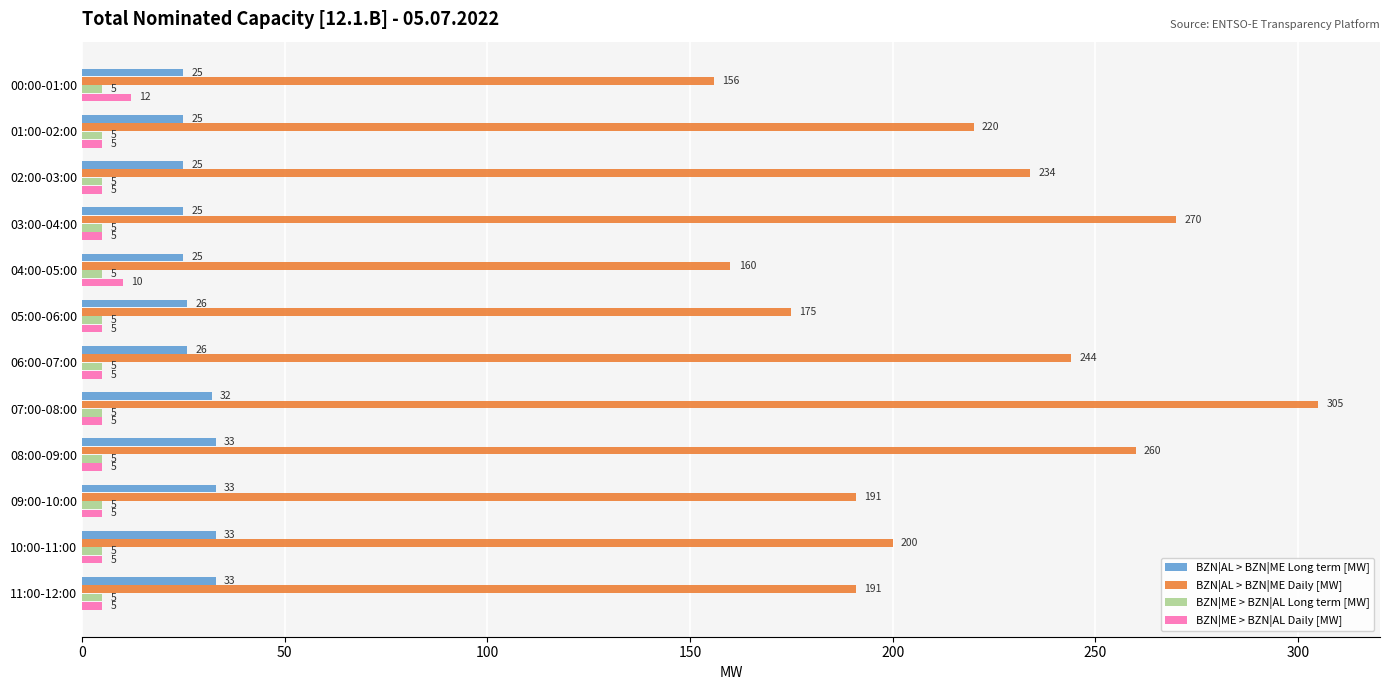

What is the average value of the BZN|ME > BZN|AL Daily [MW] series?

6